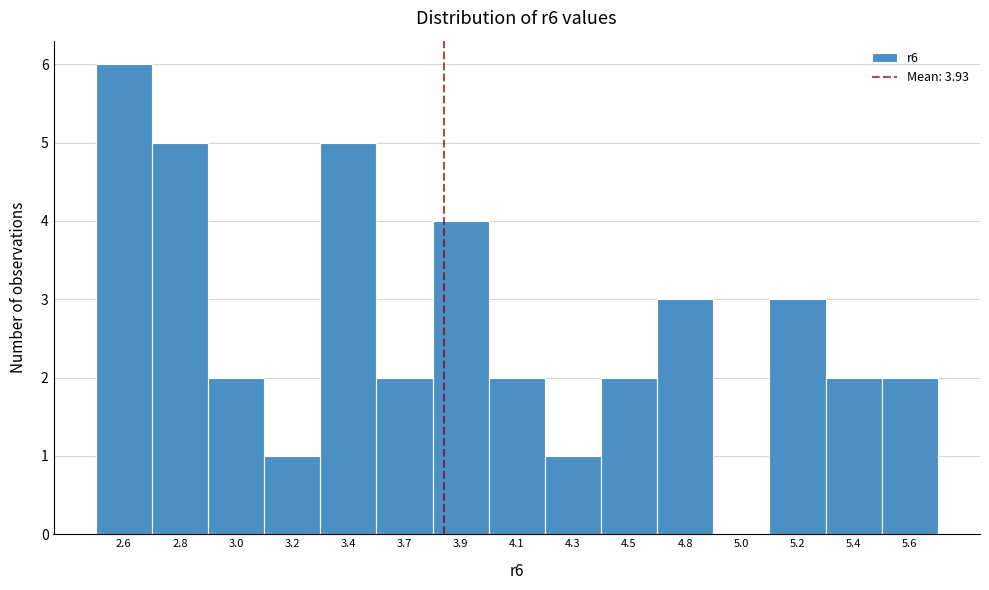

Reading right to left, extract all data points from this chart.

5.6=2	5.4=2	5.2=3	5.0=0	4.8=3	4.5=2	4.3=1	4.1=2	3.9=4	3.7=2	3.4=5	3.2=1	3.0=2	2.8=5	2.6=6